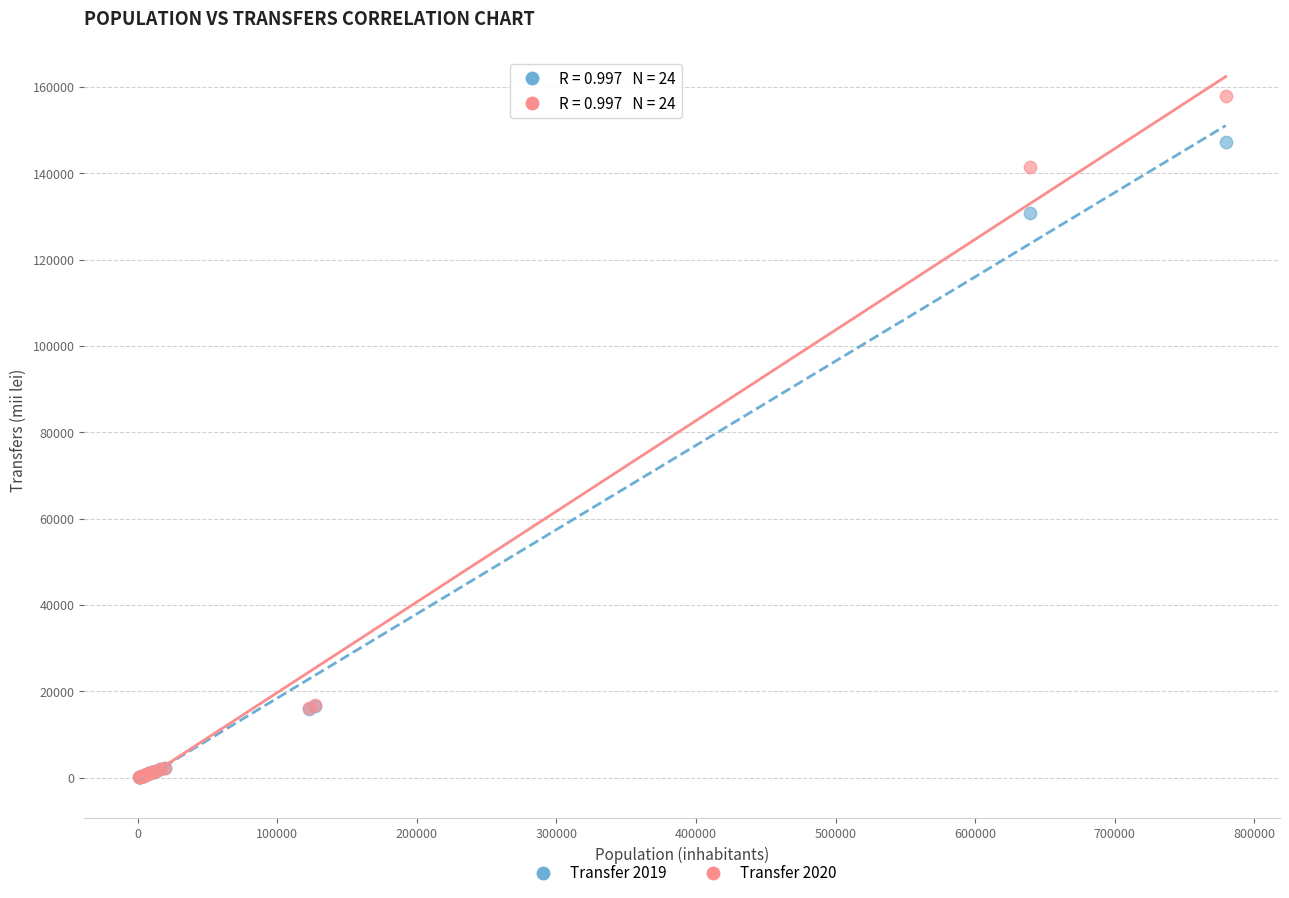

Across all series, what Y value is closest to 79043?

130921.2